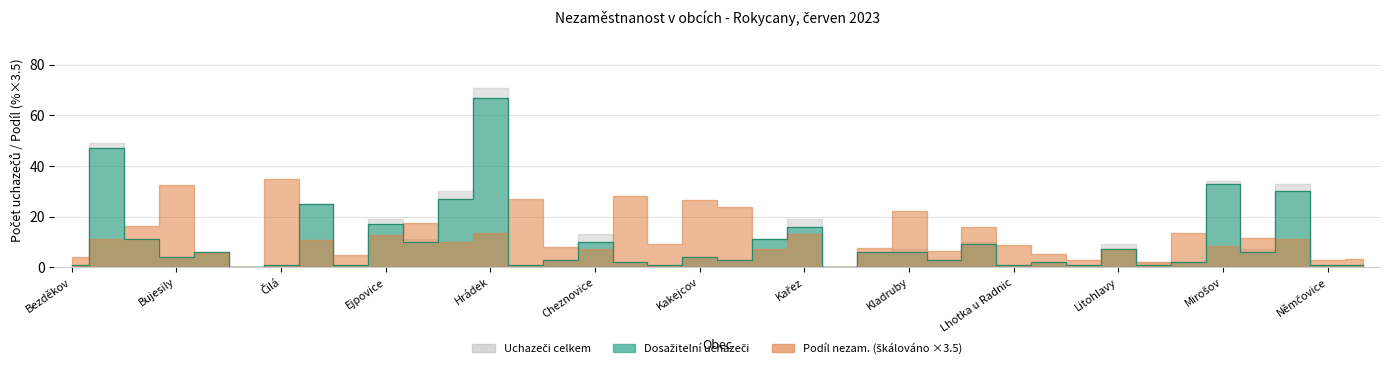

How many values in the Dosažitelní uchazeči o zaměstnání series exceed 4?

18